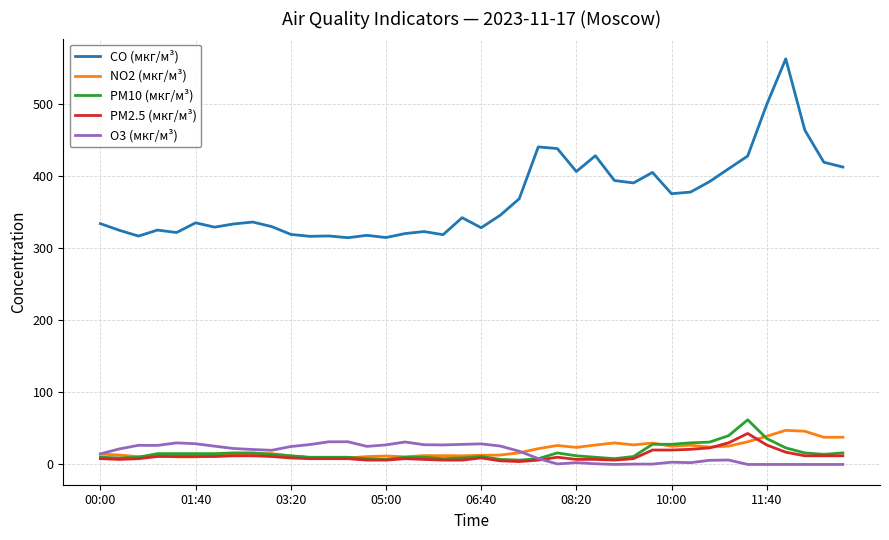

Which series has the widest spread of values?

CO (мкг/м³)